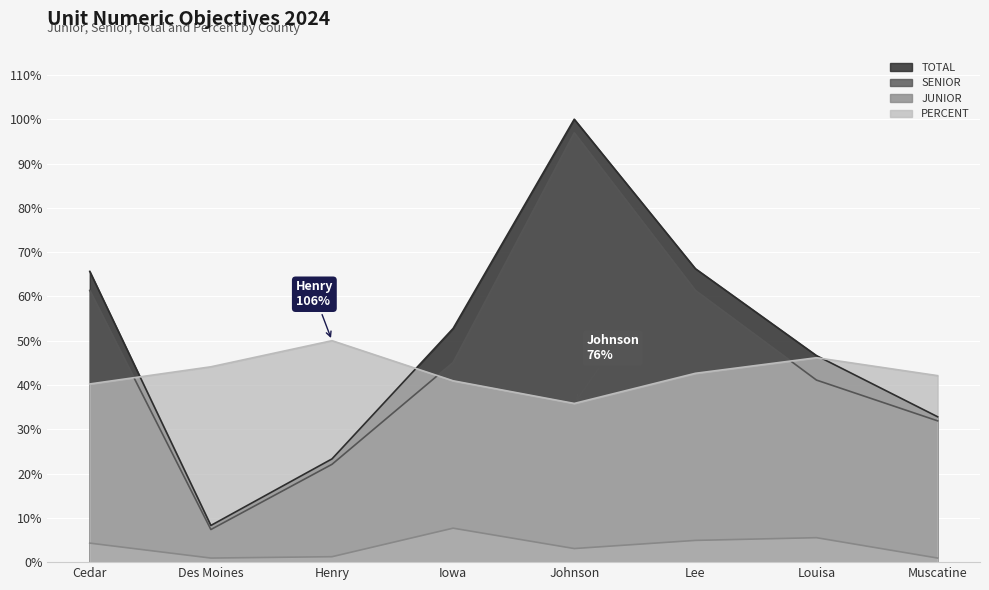

What is the total value across all series at Henry?

1.0